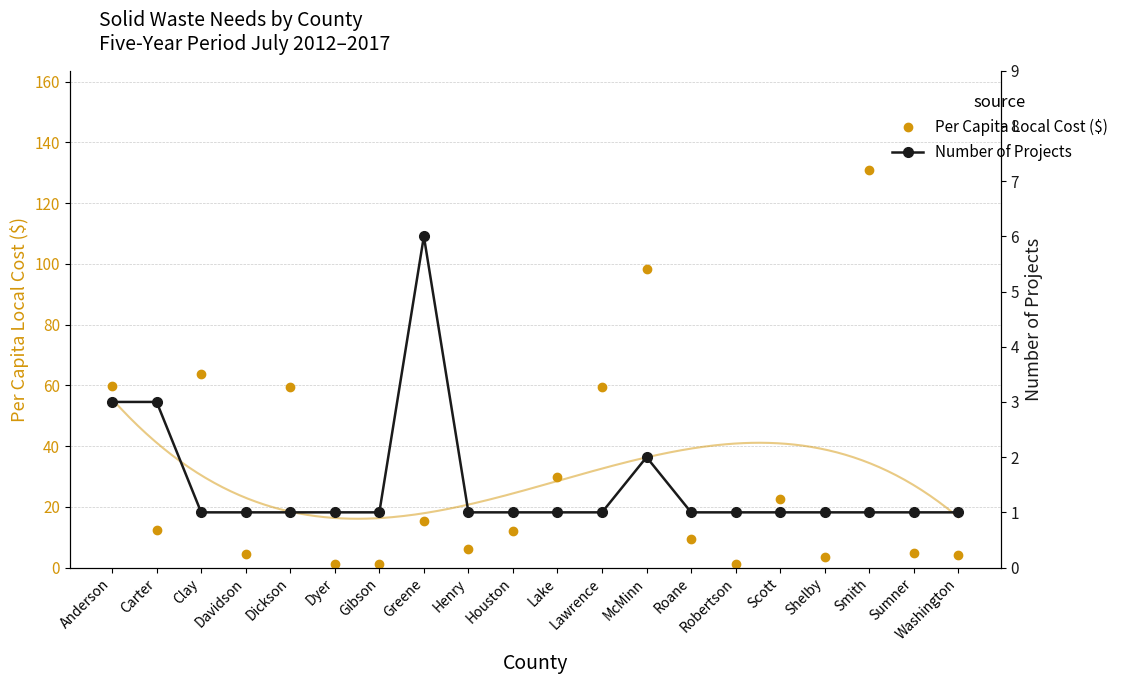

The value of Per Capita Local Cost ($) at Scott is 7.4. True or false?

False